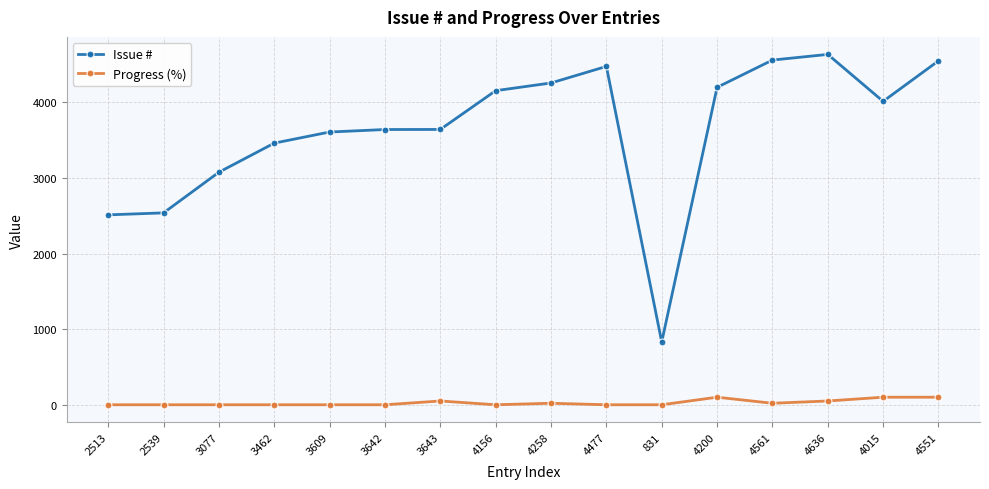

Which series has the largest total across all categories?

Issue #